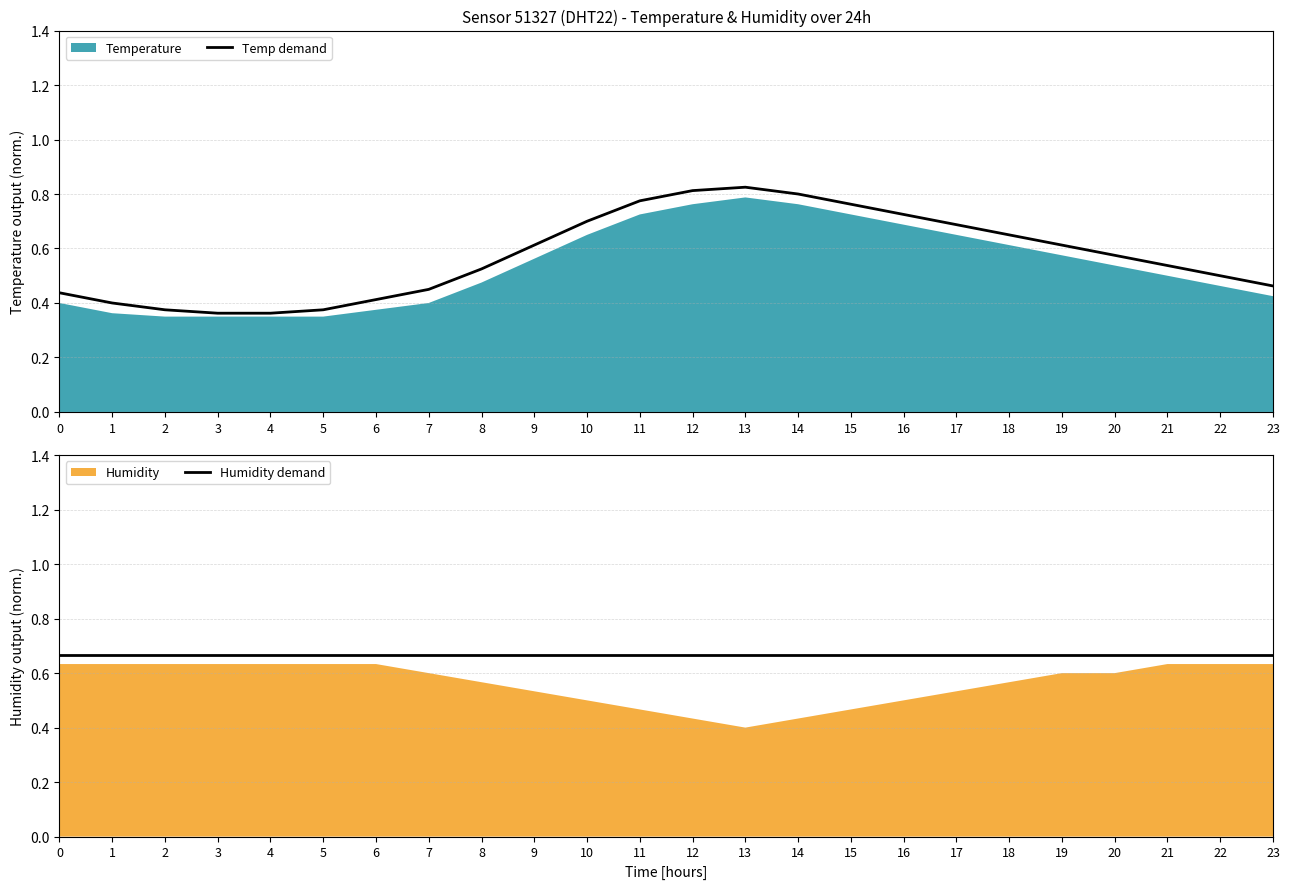

Between 6 and 14, which series saw the biggest shift?

Temp demand